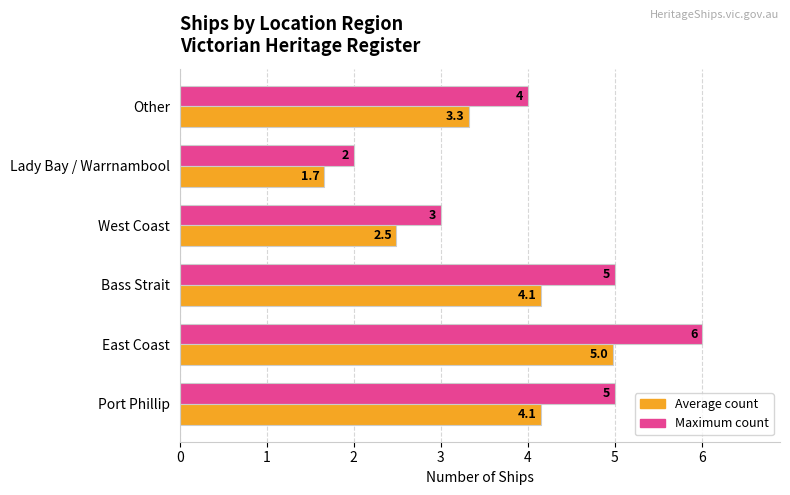

Where is Average count nearest to the value 3?

Other